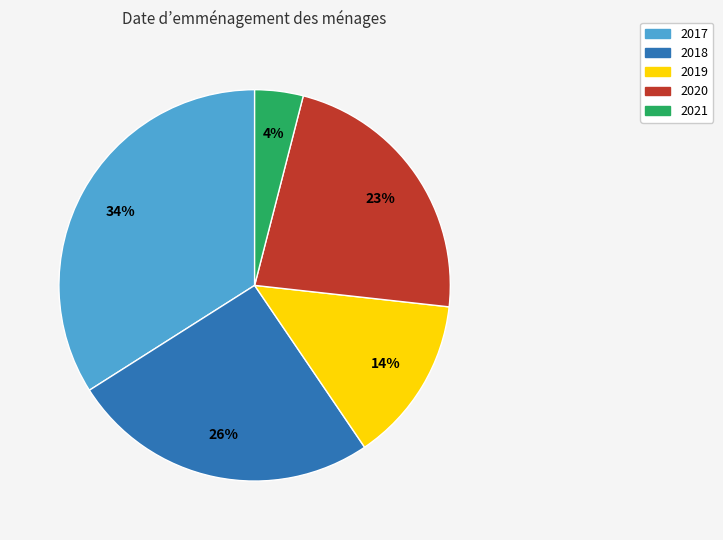

Which category has the biggest portion of the pie?

2017